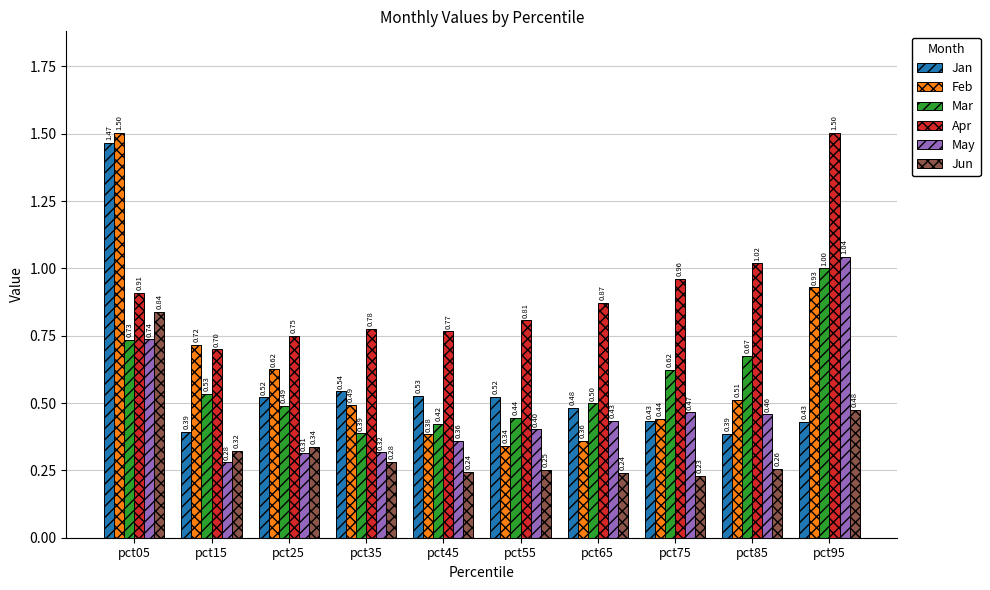

What is the sum of the Jan values at pct65 and pct55?

1.0